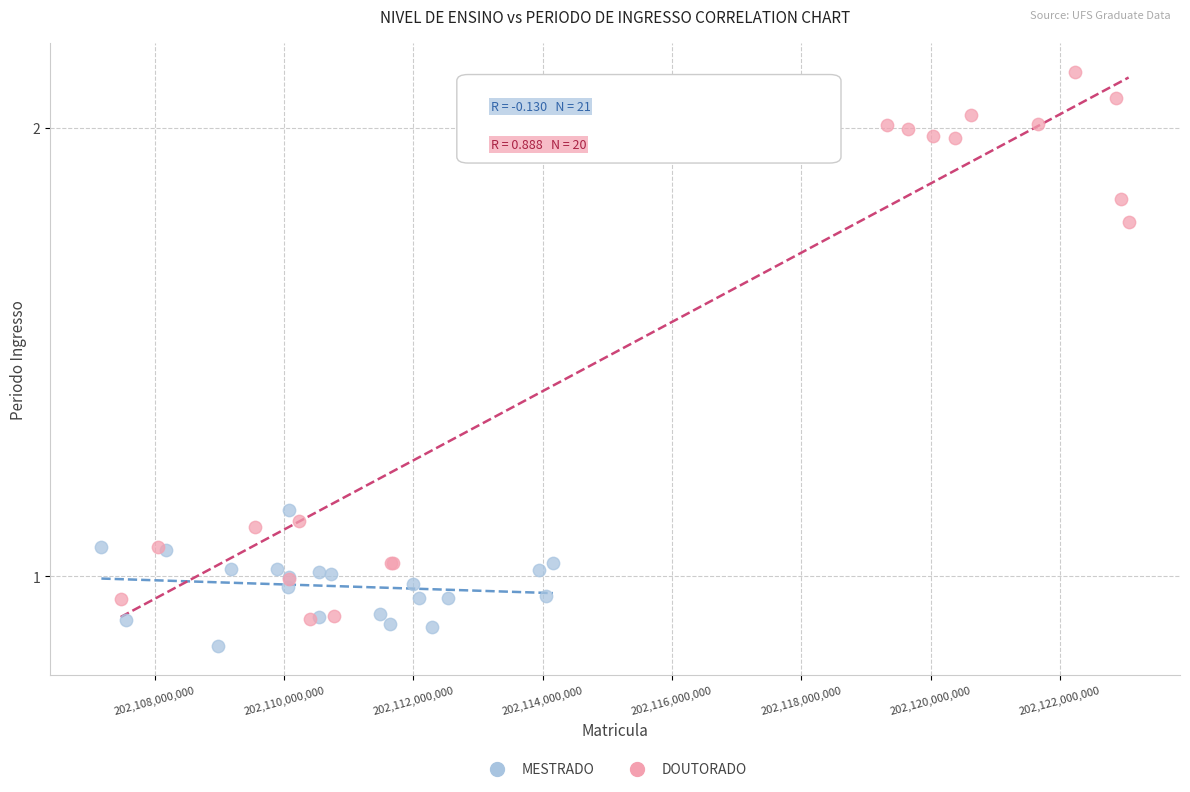

Which series contains the lowest Y value?

MESTRADO